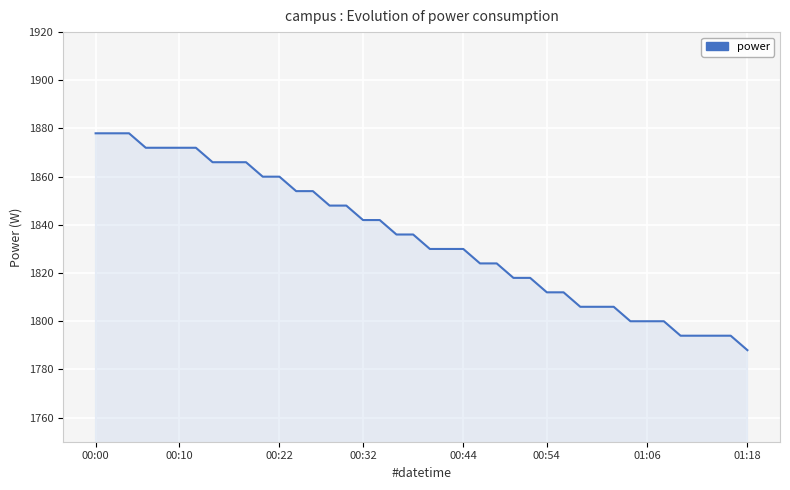

What is the maximum value shown in the chart?

1878